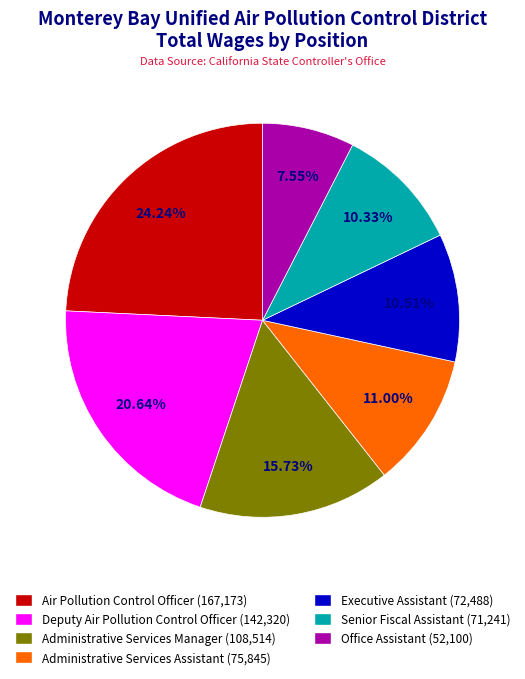

Does any single category account for the majority?

No